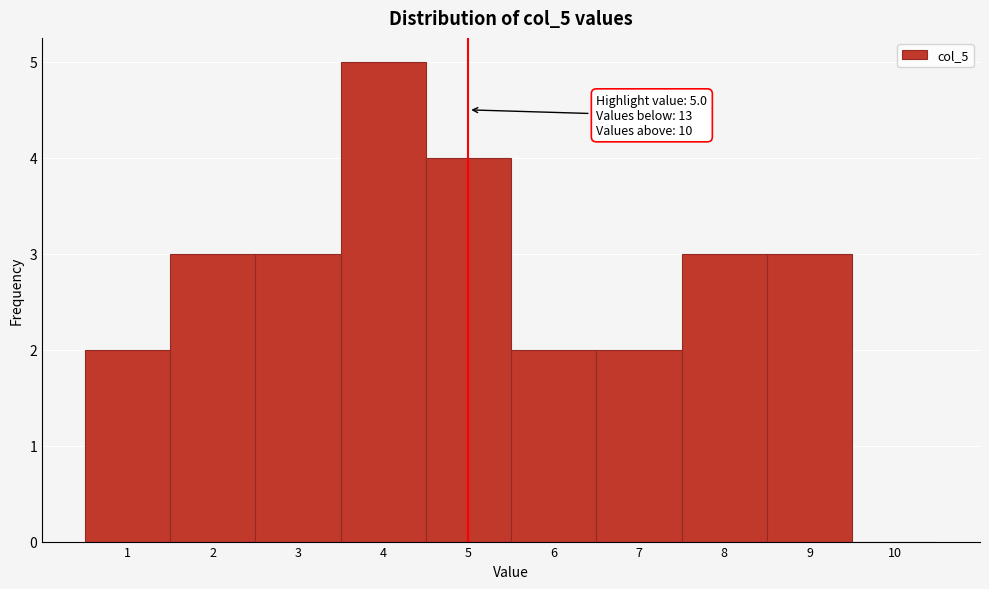

Over which range of the x-axis is the bar tallest?

3.5 to 4.5